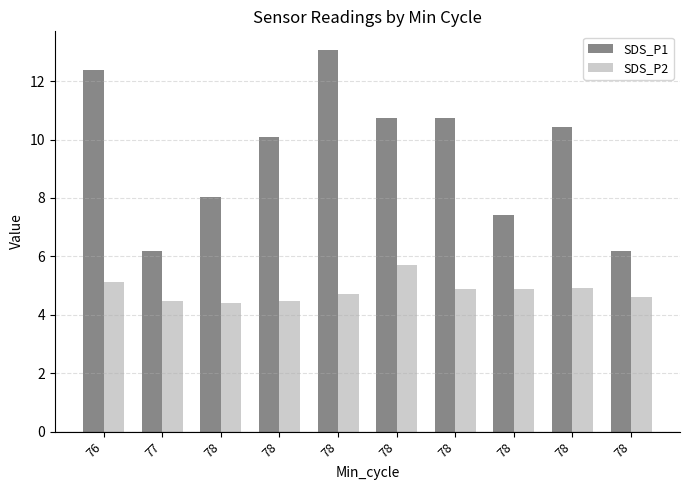

Is it true that SDS_P1 equals 13.1 at 78?

True